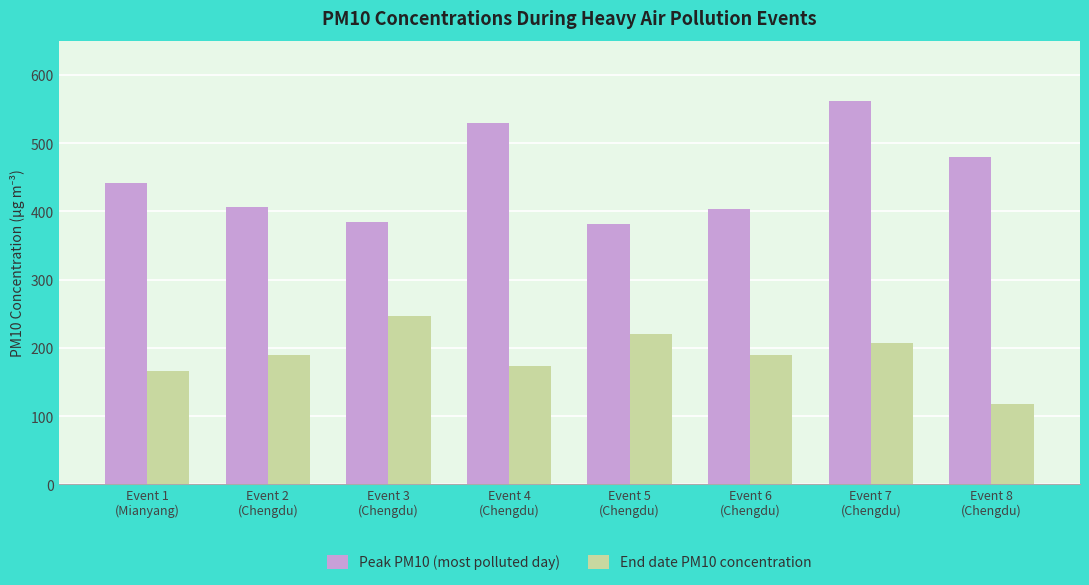

What is the approximate value of Peak PM10 (most polluted day) at Event 5
(Chengdu)?

381